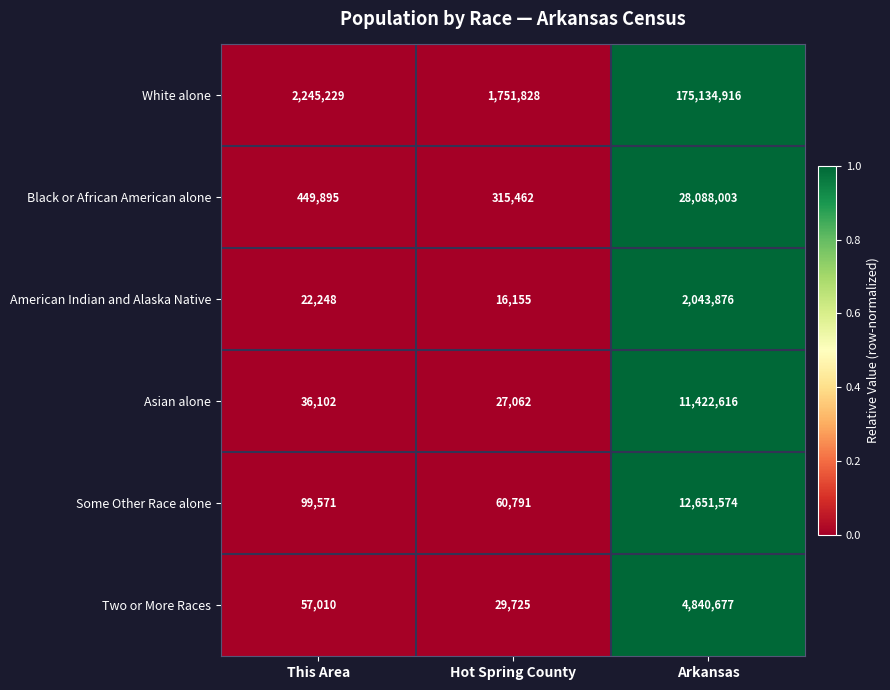

Which series has the largest range (max minus min)?

White alone